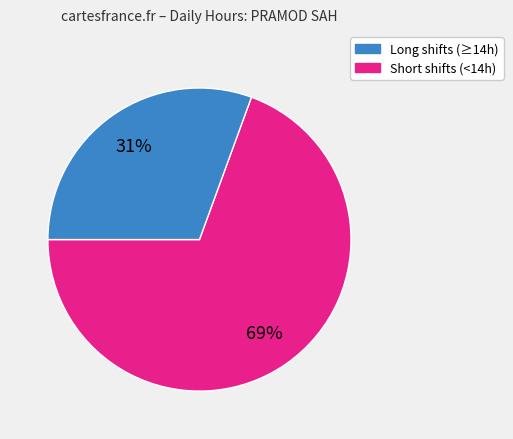

Is there any slice that represents more than half of the pie?

Yes